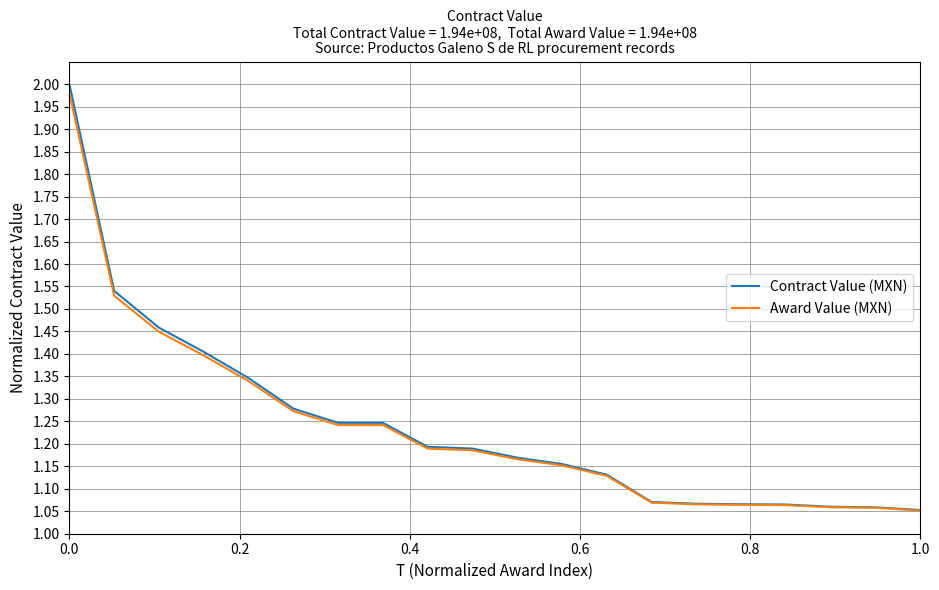

Which series has the largest range (max minus min)?

Contract Value (MXN)